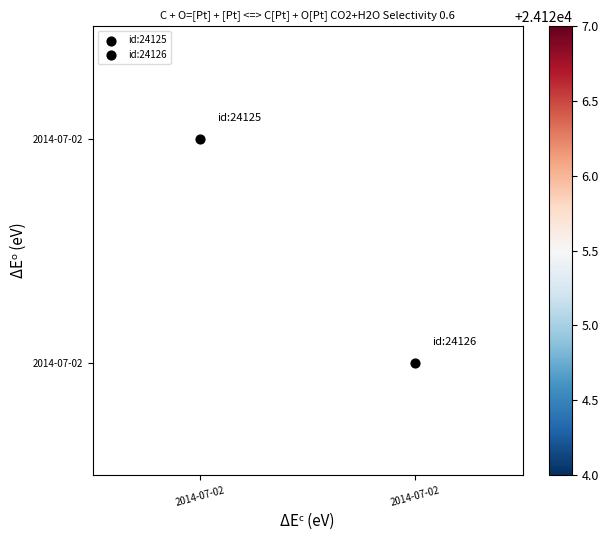

How many data points does each series have?

2